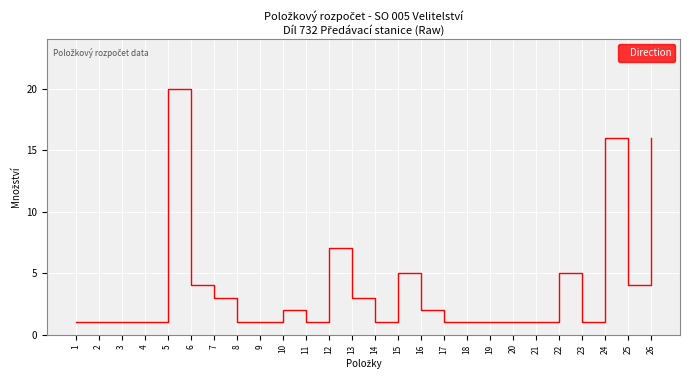

Reading right to left, list all the values displayed in this chart.

26=16	25=4	24=16	23=1	22=5	21=1	20=1	19=1	18=1	17=1	16=2	15=5	14=1	13=3	12=7	11=1	10=2	9=1	8=1	7=3	6=4	5=20	4=1	3=1	2=1	1=1